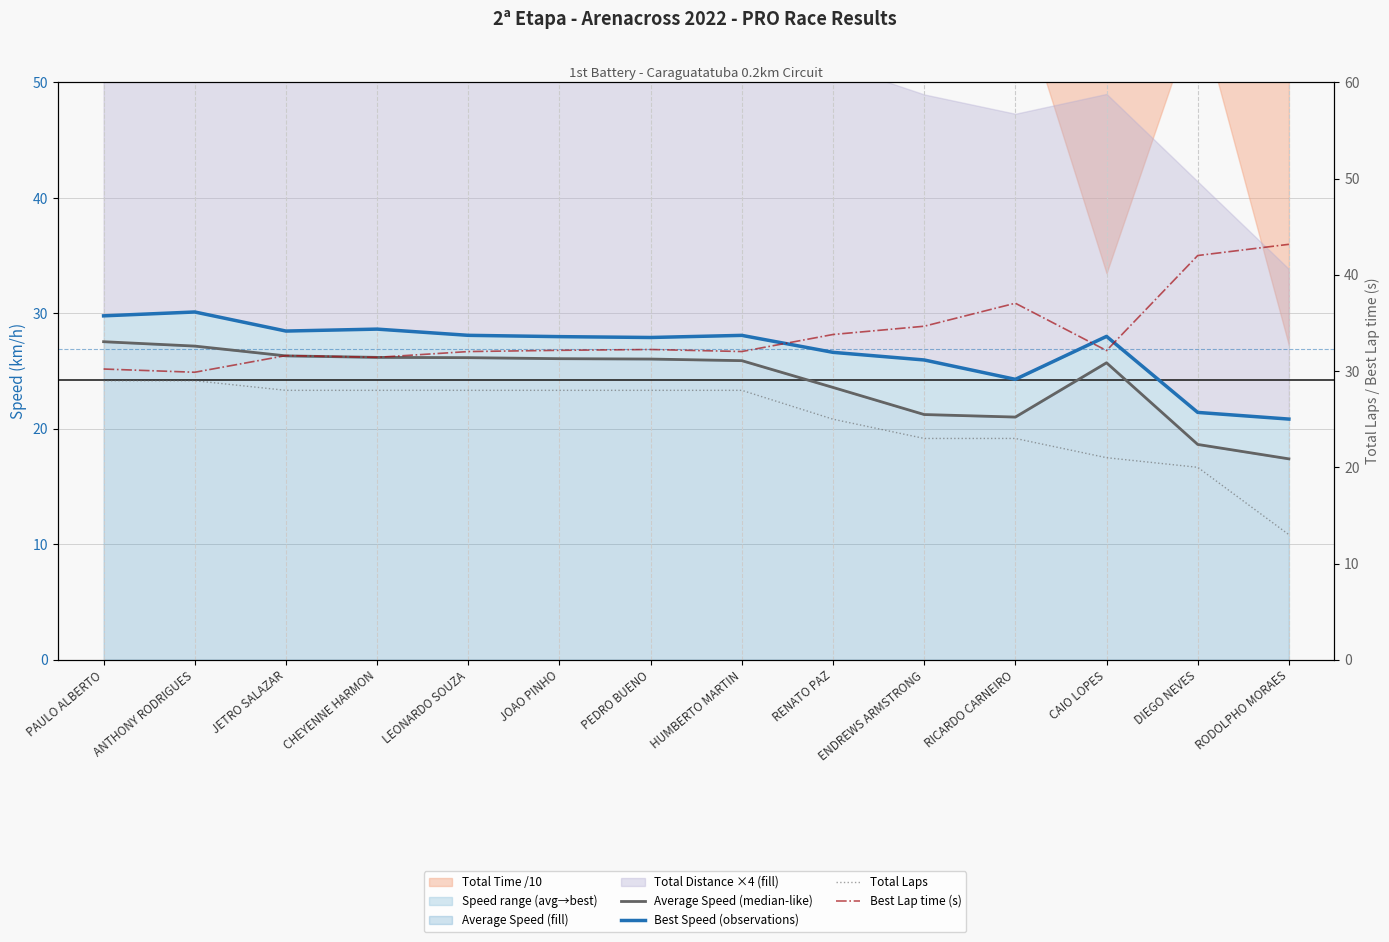

Reading right to left, transcribe all the data shown in this chart.

Average Speed (median-like): 17.4	18.6	25.7	21.0	21.2	23.6	25.9	26.0	26.1	26.2	26.2	26.3	27.2	27.5
Best Speed (observations): 20.8	21.4	28.0	24.3	26.0	26.6	28.1	27.9	28.0	28.1	28.6	28.5	30.1	29.8
Total Laps: 13.0	20.0	21.0	23.0	23.0	25.0	28.0	28.0	28.0	28.0	28.0	28.0	29.0	29.0
Best Lap time (s): 43.2	42.0	32.1	37.1	34.7	33.8	32.0	32.2	32.2	32.0	31.4	31.6	29.9	30.2